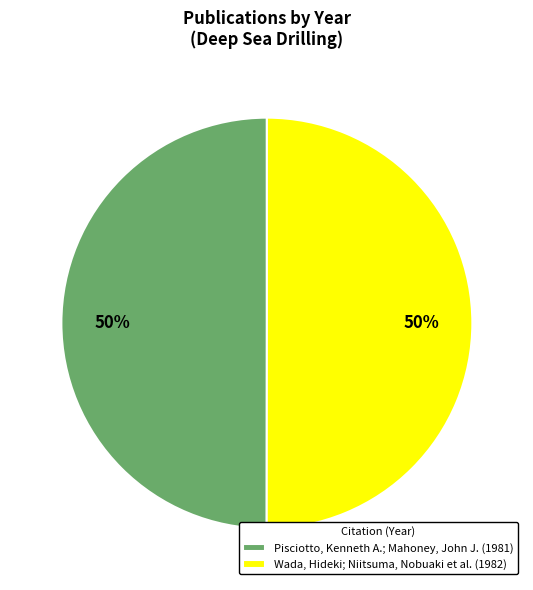

What is the ratio of the value at Wada, Hideki; Niitsuma, Nobuaki et al. (1982) to the value at Pisciotto, Kenneth A.; Mahoney, John J. (1981)?

1.0